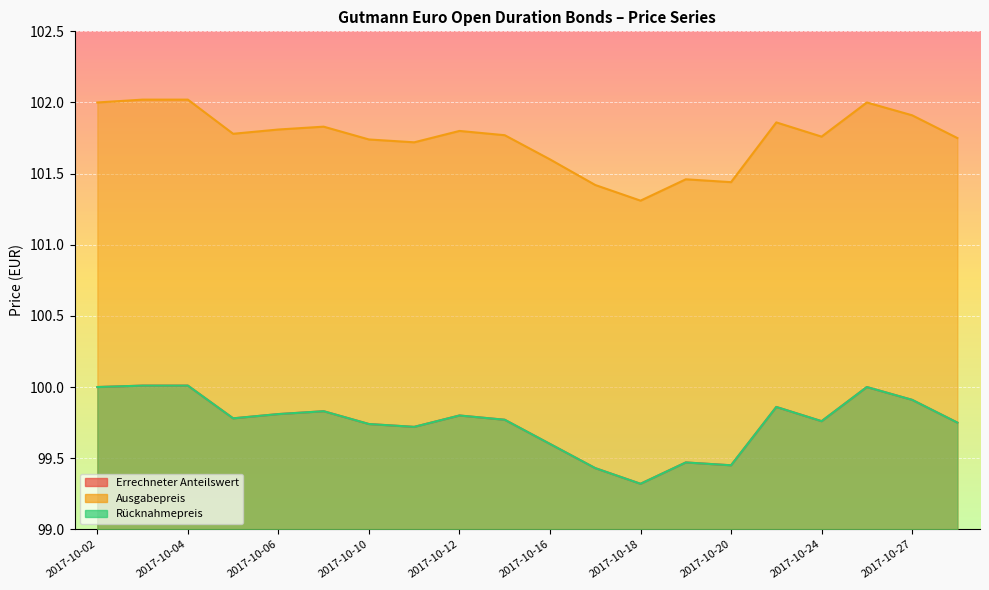

Between 2017-10-13 and 2017-10-18, which is larger?

2017-10-13